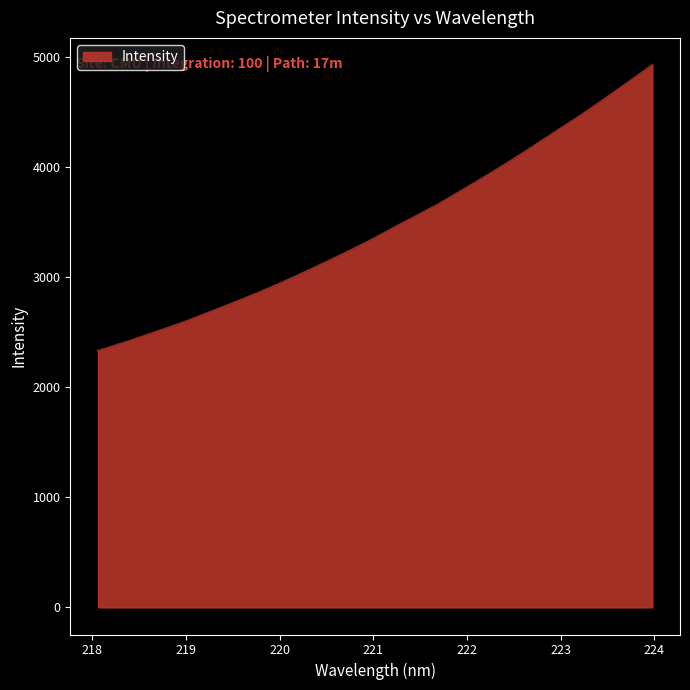

What is the smallest value displayed?

2330.7